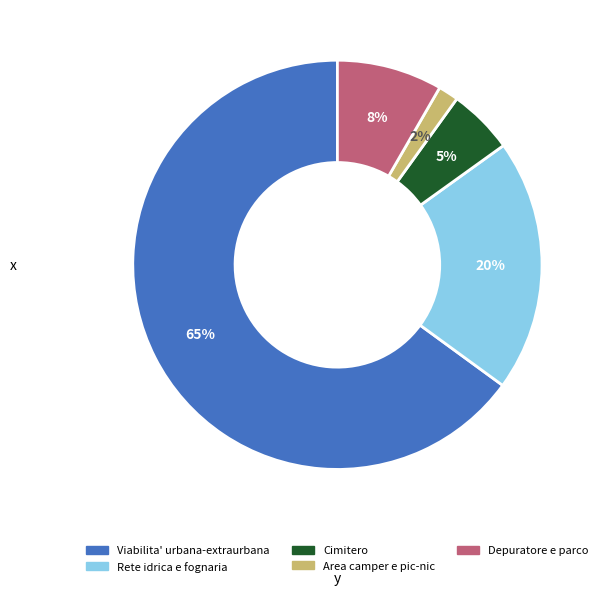

Combined, do Cimitero and Rete idrica e fognaria account for over 50%?

No